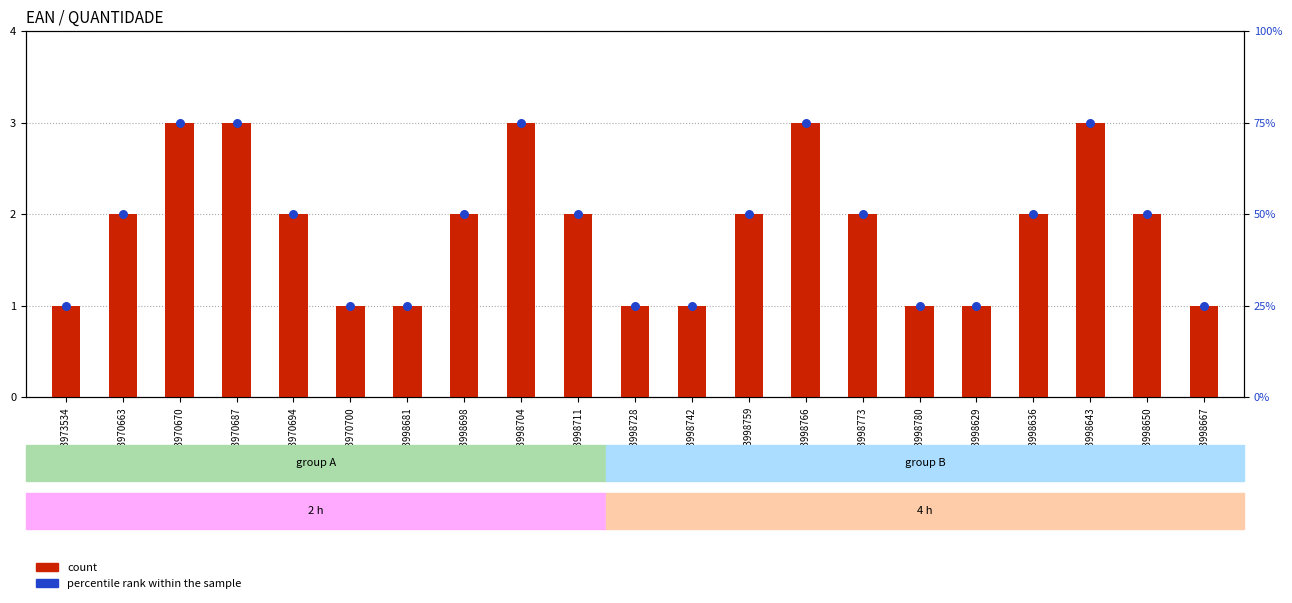

Which series has the widest spread of Y values?

percentile rank within the sample